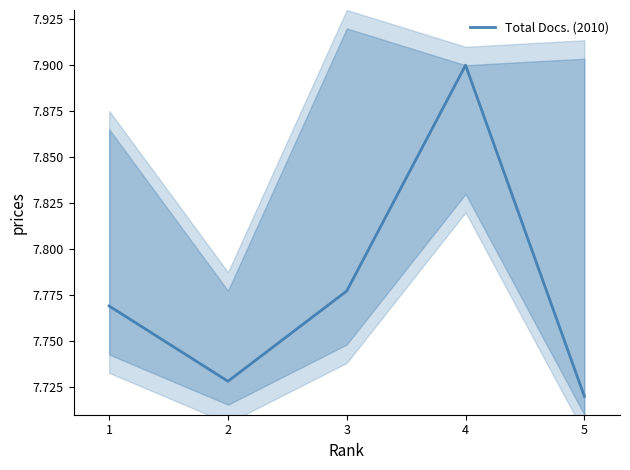

What is the value of the 1st point from the left?

7.8